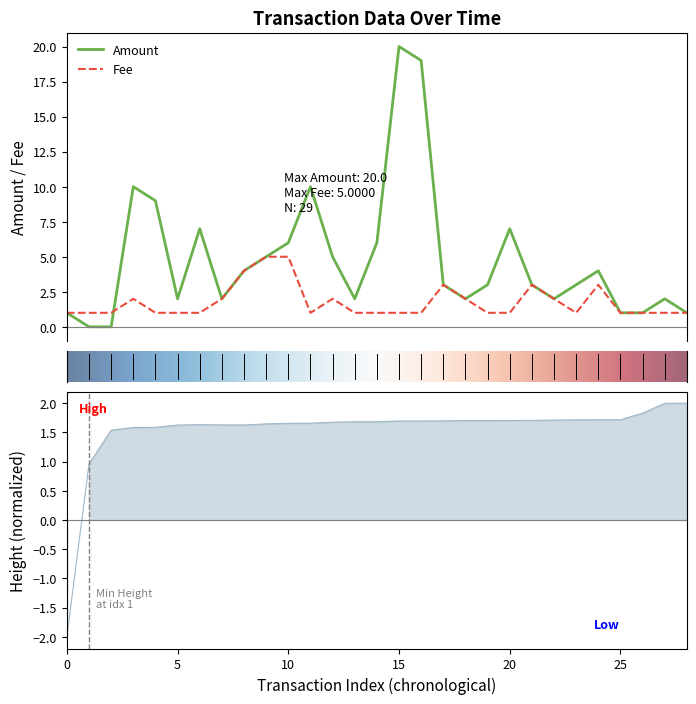

What position from the left is 10?

11